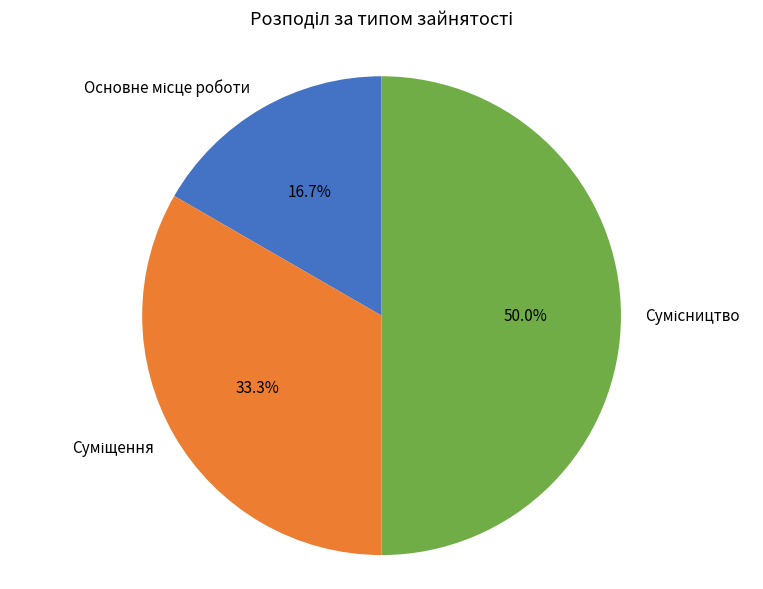

True or false: Суміщення accounts for 33% of the total.

True